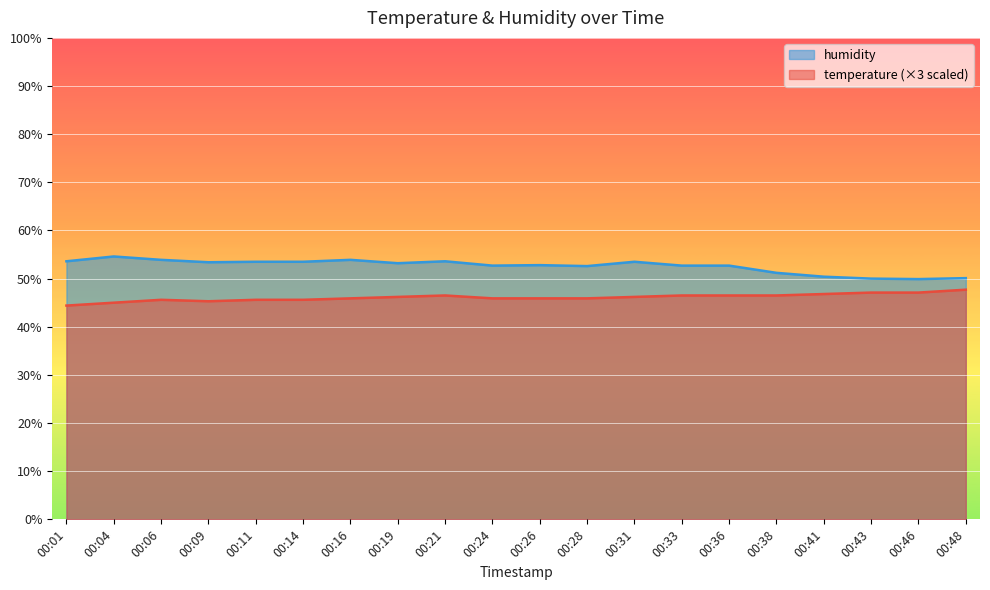

List the labels in order of humidity value, largest first.

00:04, 00:06, 00:16, 00:01, 00:21, 00:11, 00:14, 00:31, 00:09, 00:19, 00:26, 00:24, 00:33, 00:36, 00:28, 00:38, 00:41, 00:48, 00:43, 00:46